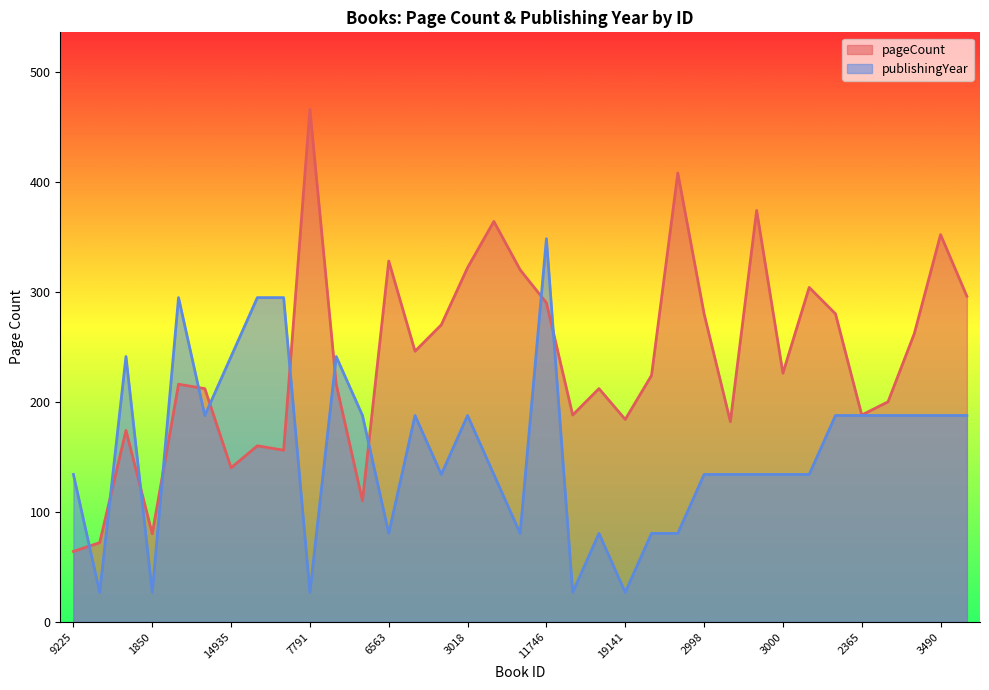

What is the difference between the second highest and minimum values in the pageCount series?

344.0